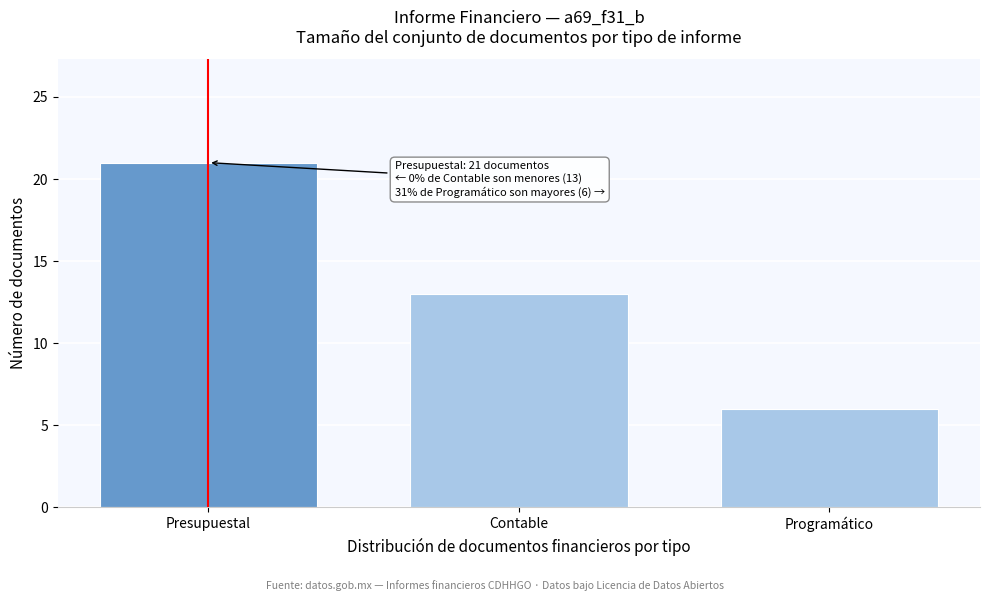

Reading right to left, transcribe all the data shown in this chart.

6	13	21